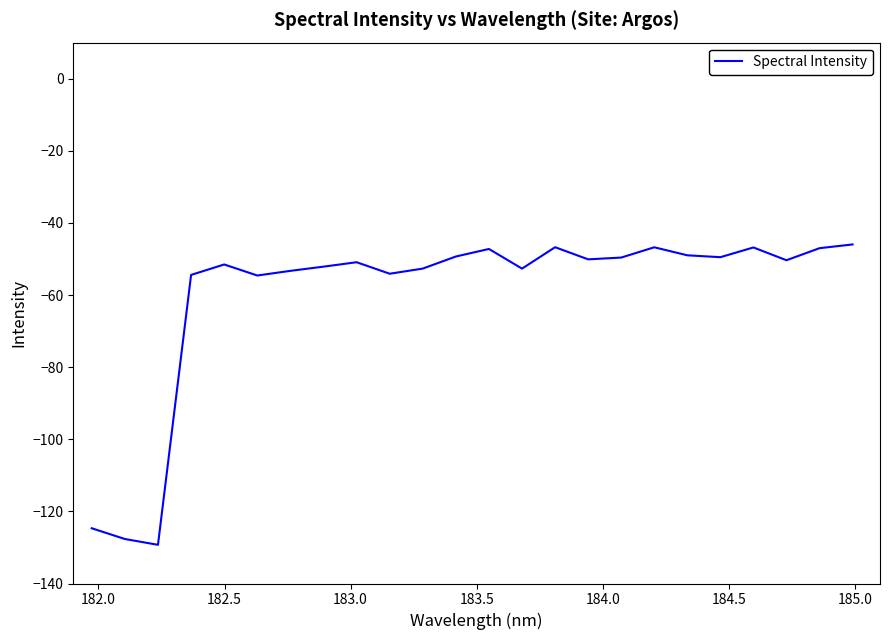

What is the maximum value shown in the chart?

-46.0